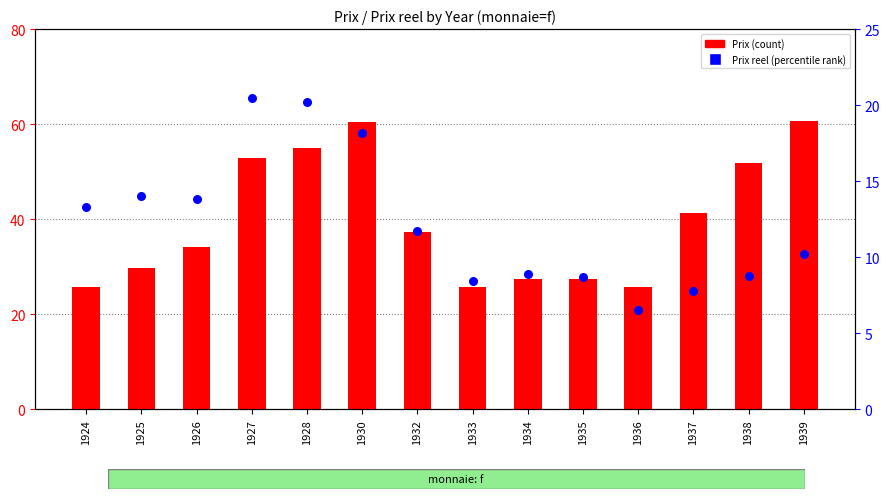

At which category is the sum across all series the highest?

1930